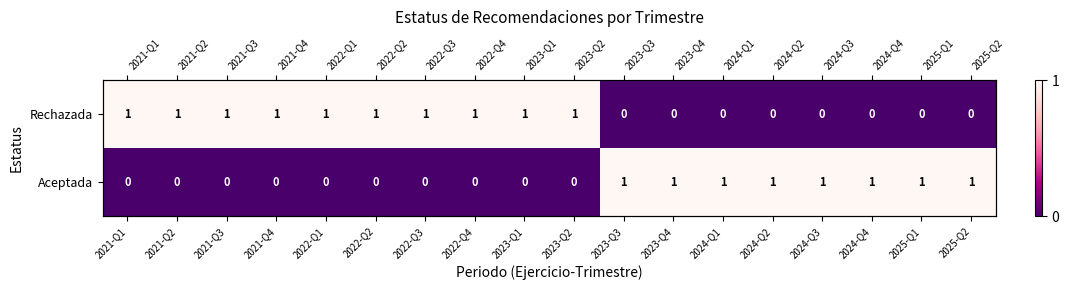

How many positive values does the Rechazada series have?

10